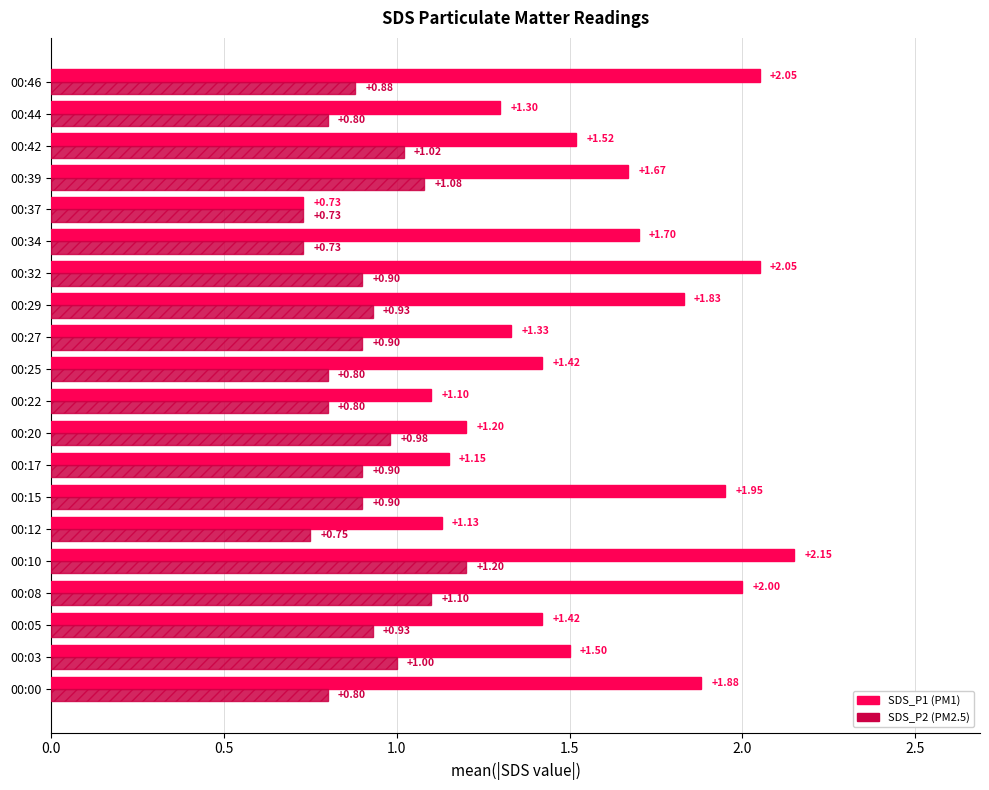

What is the total value across all series at 00:00?

2.7